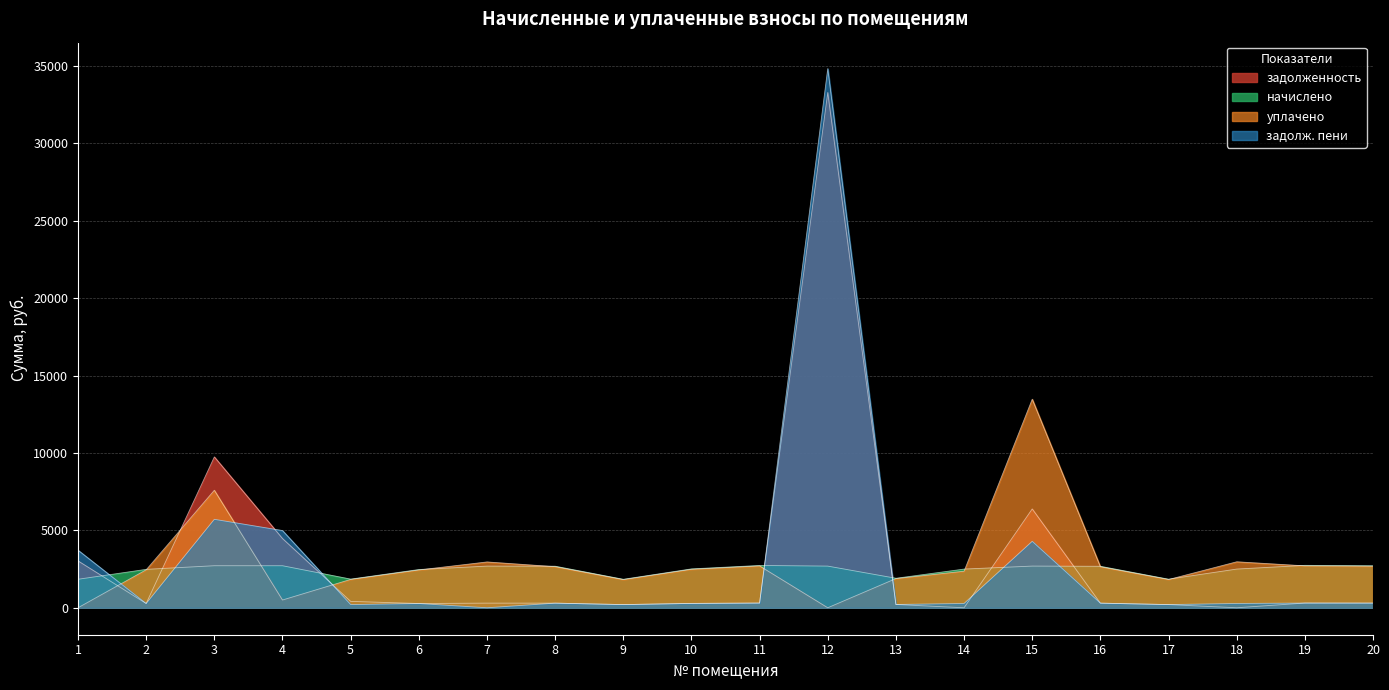

At which label is zadolzhennost_pen closest to 17412?

3